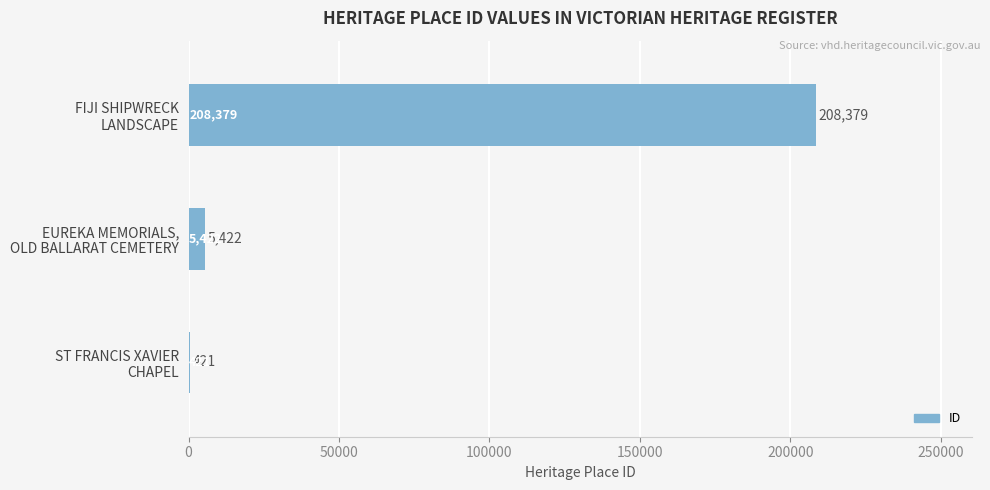

What is the sum of all values?

214222